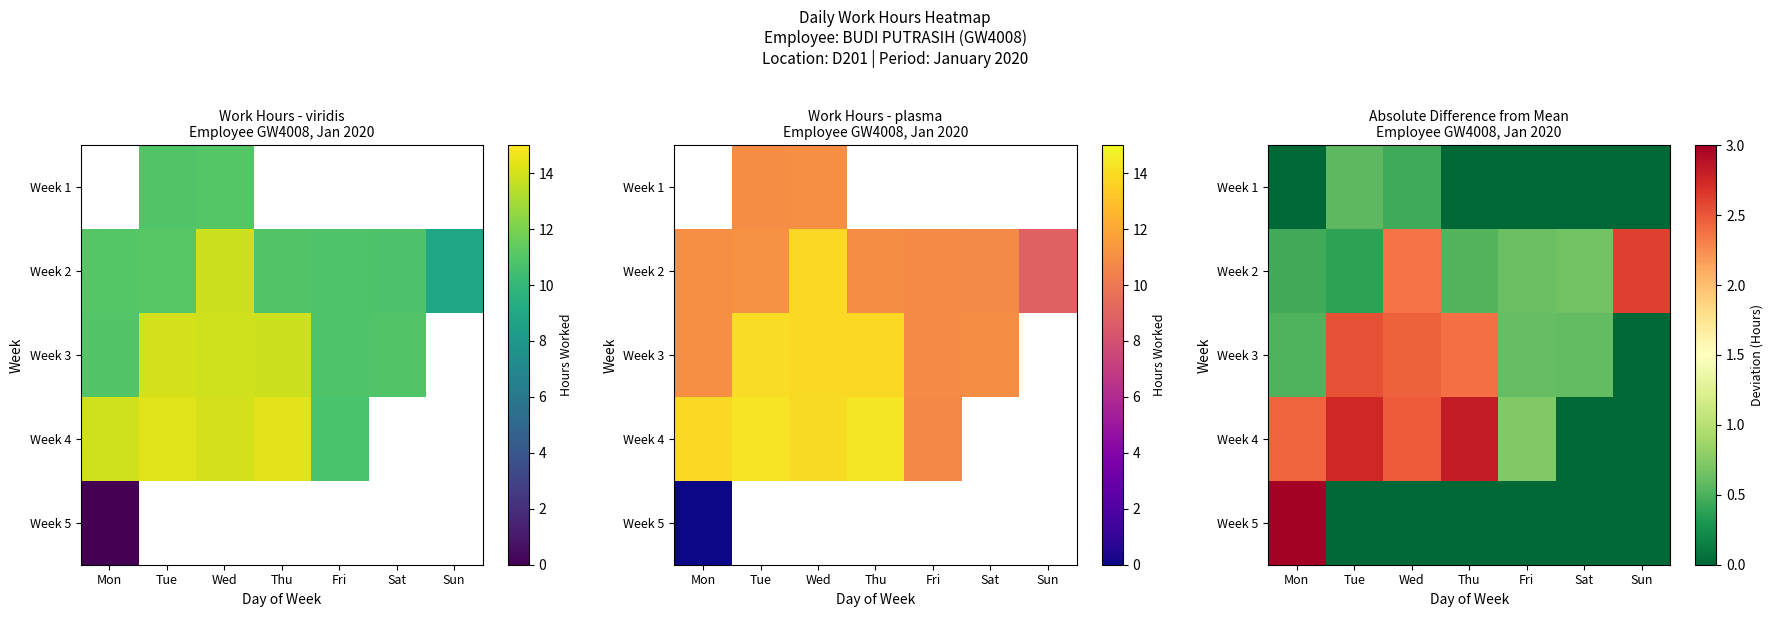

Which series has the largest range (max minus min)?

Week 5